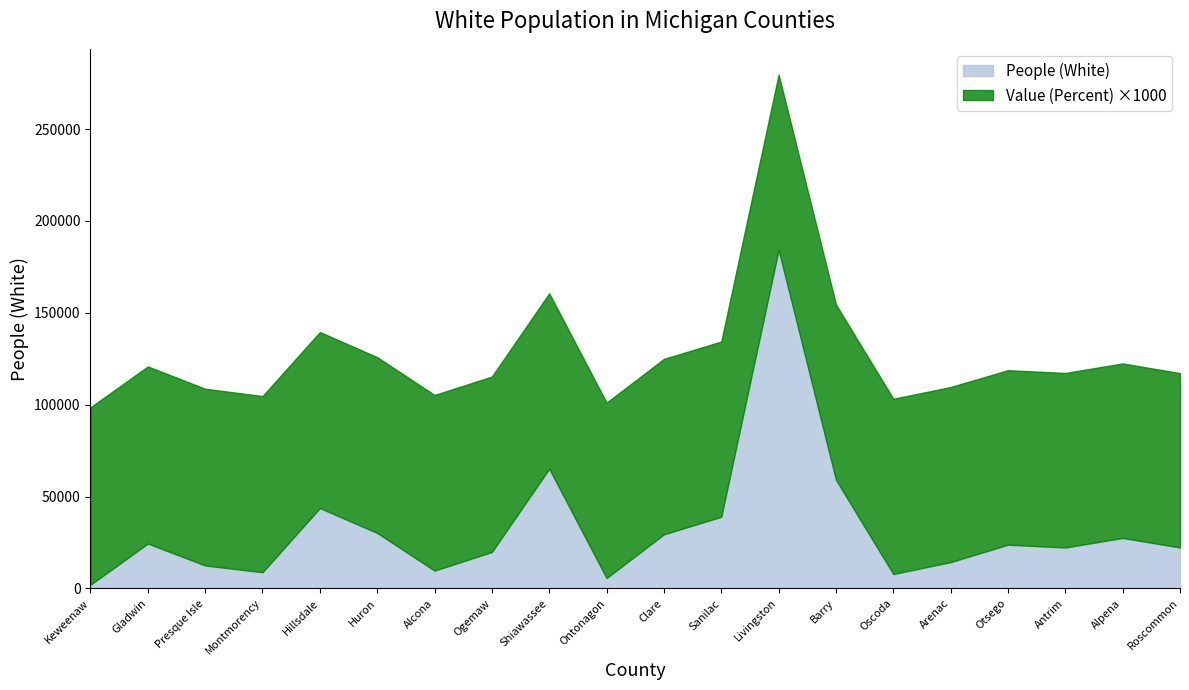

What position from the left is Roscommon?

20